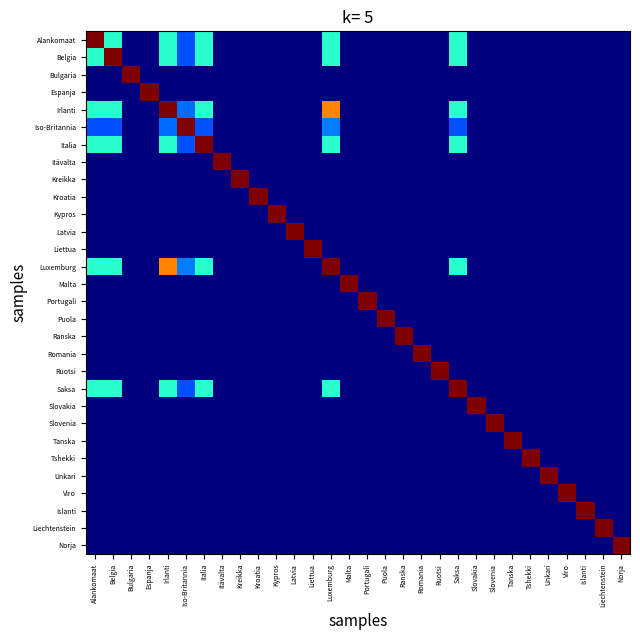

At which category is the sum across all series the highest?

Luxemburg